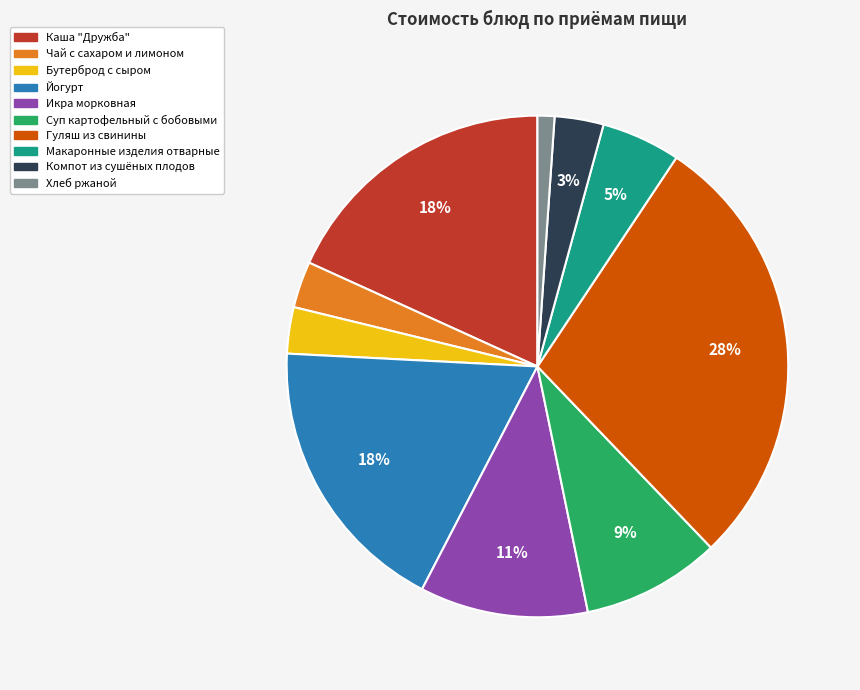

Which category has the smallest portion of the pie?

Хлеб ржаной